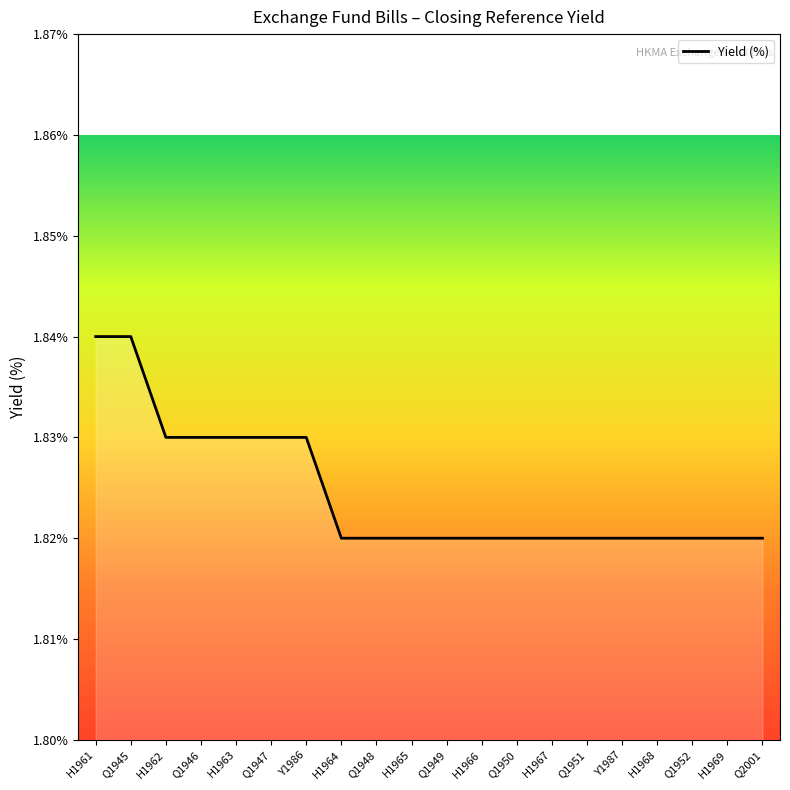

What is the ratio of the value at Q1950 to the value at Y1986?

1.0